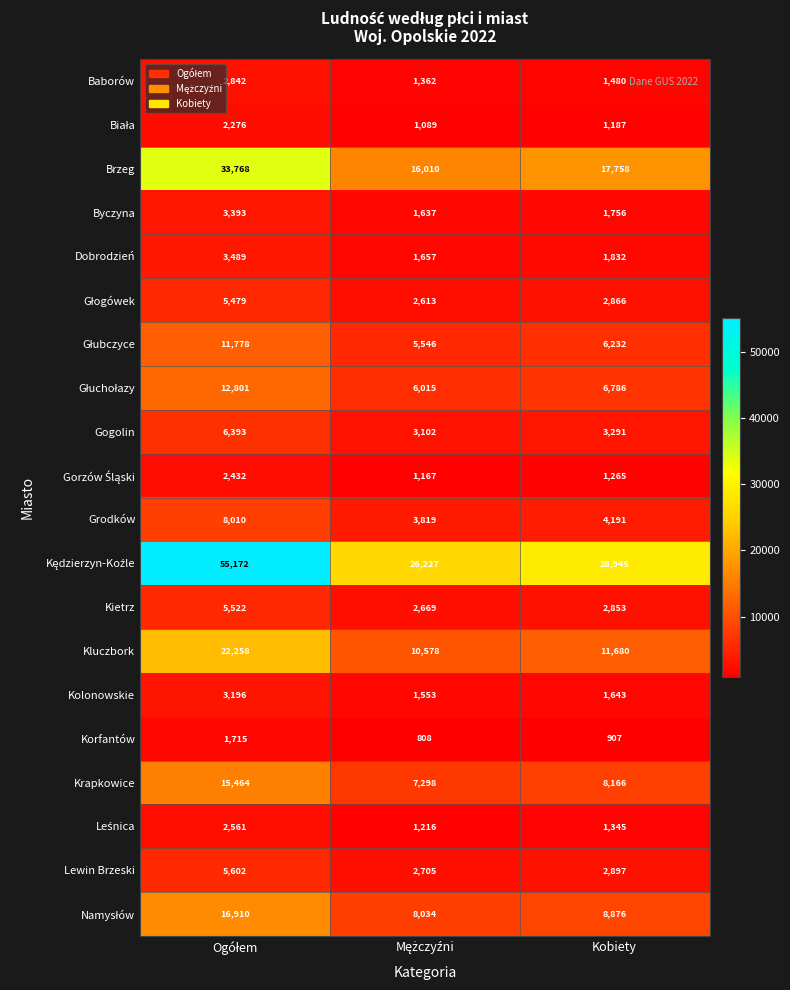

What is the difference between the highest and lowest values at Kobiety?

28038